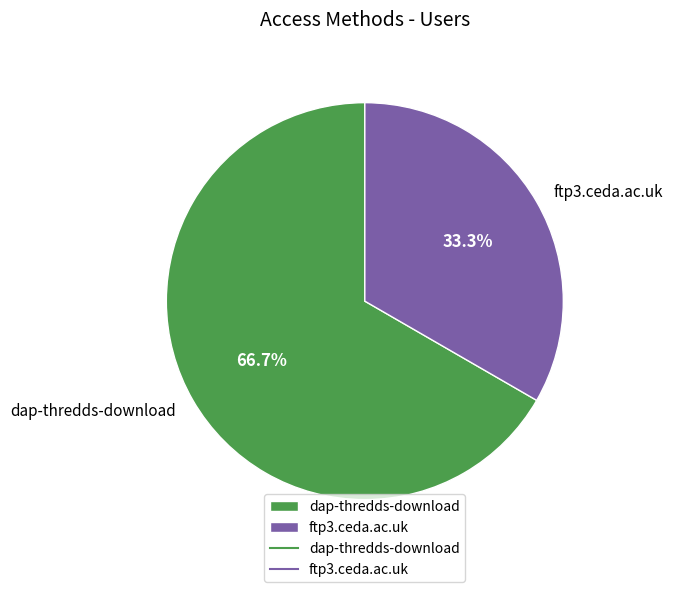

Between ftp3.ceda.ac.uk and dap-thredds-download, which is larger?

dap-thredds-download